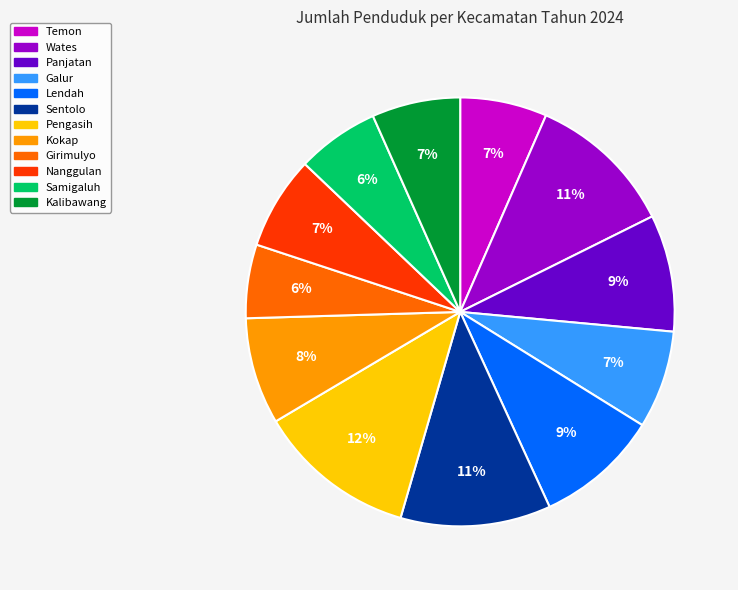

True or false: Nanggulan accounts for 16% of the total.

False